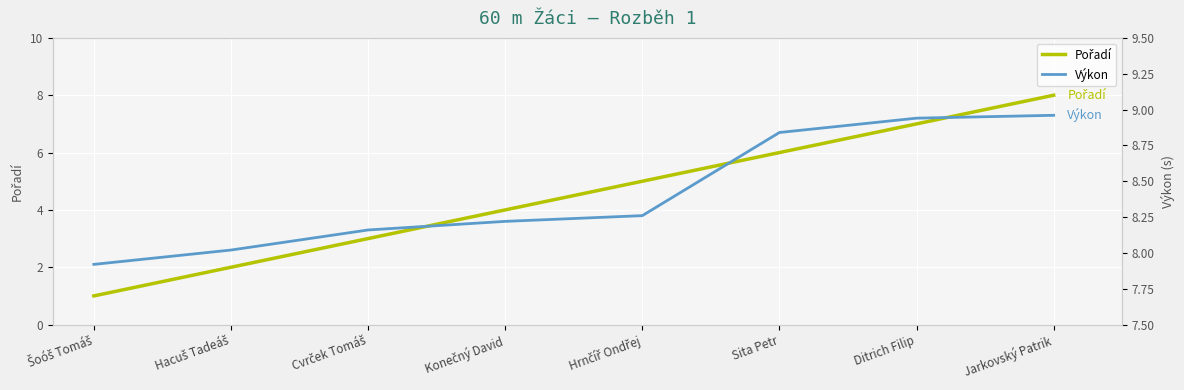

What is the difference between the maximum and minimum values in the Výkon series?

1.0